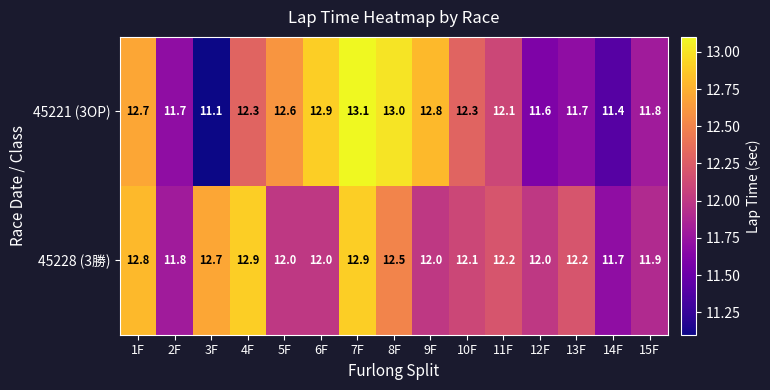

What is the difference between the maximum and minimum values in the 45228 (3勝) series?

1.2